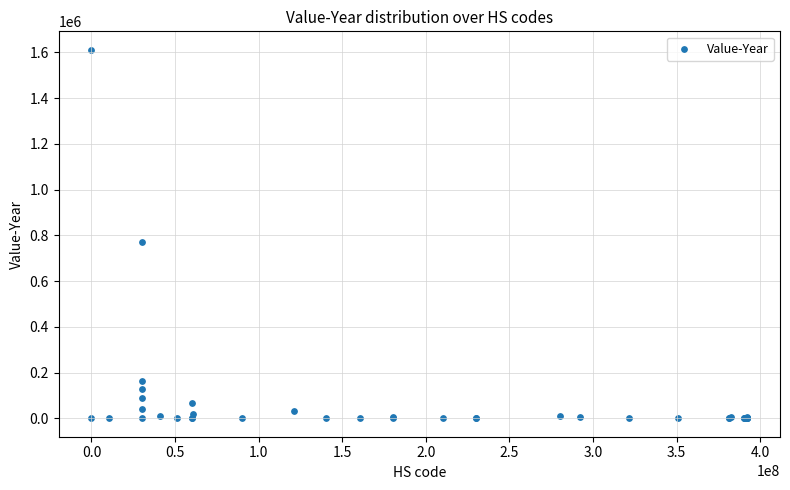

What Y value in the scatter plot is closest to 805592?

768809